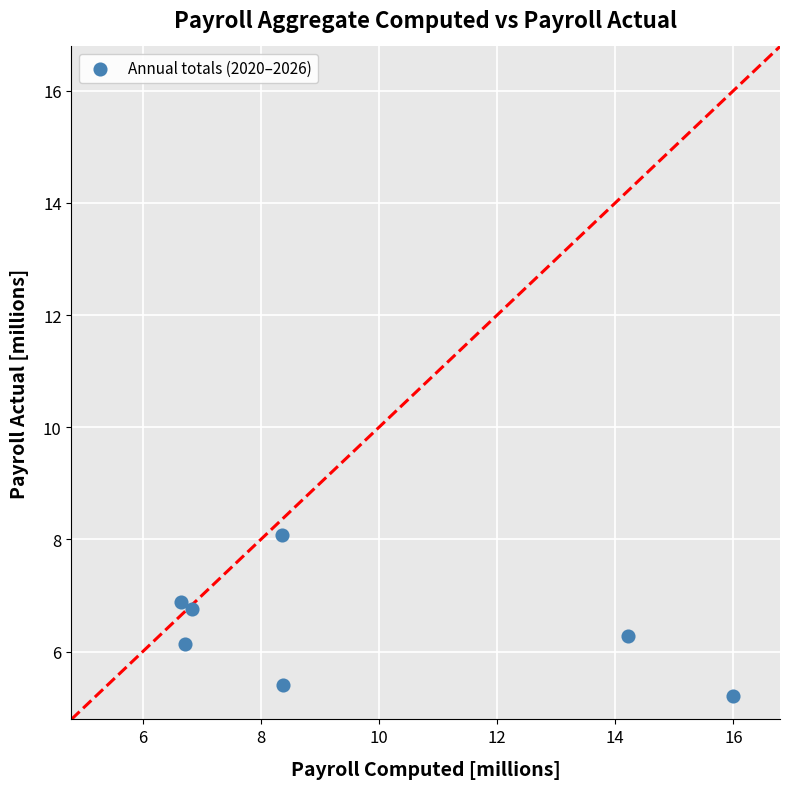

What is the range of X values (max minus min)?

9.3